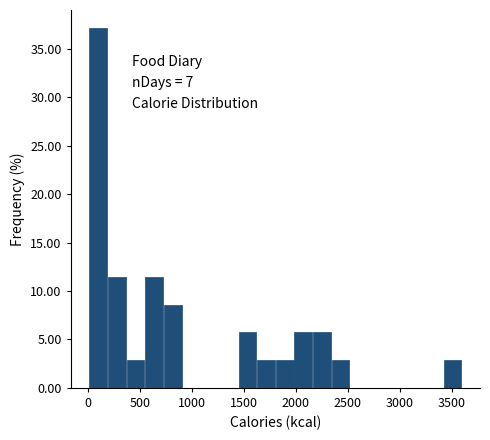

Read against the x-axis, roughly where is the centre of the tallest bar?

100